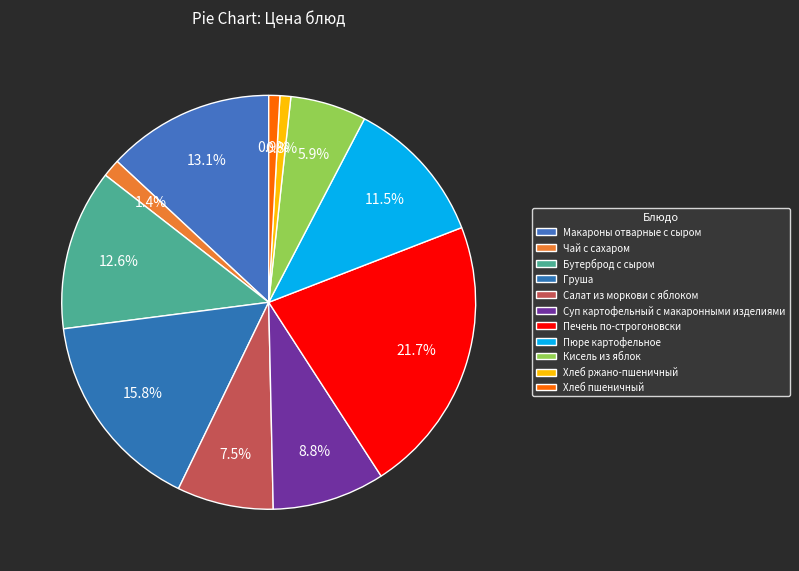

What percentage is the Макароны отварные с сыром slice, to the nearest percent?

13%